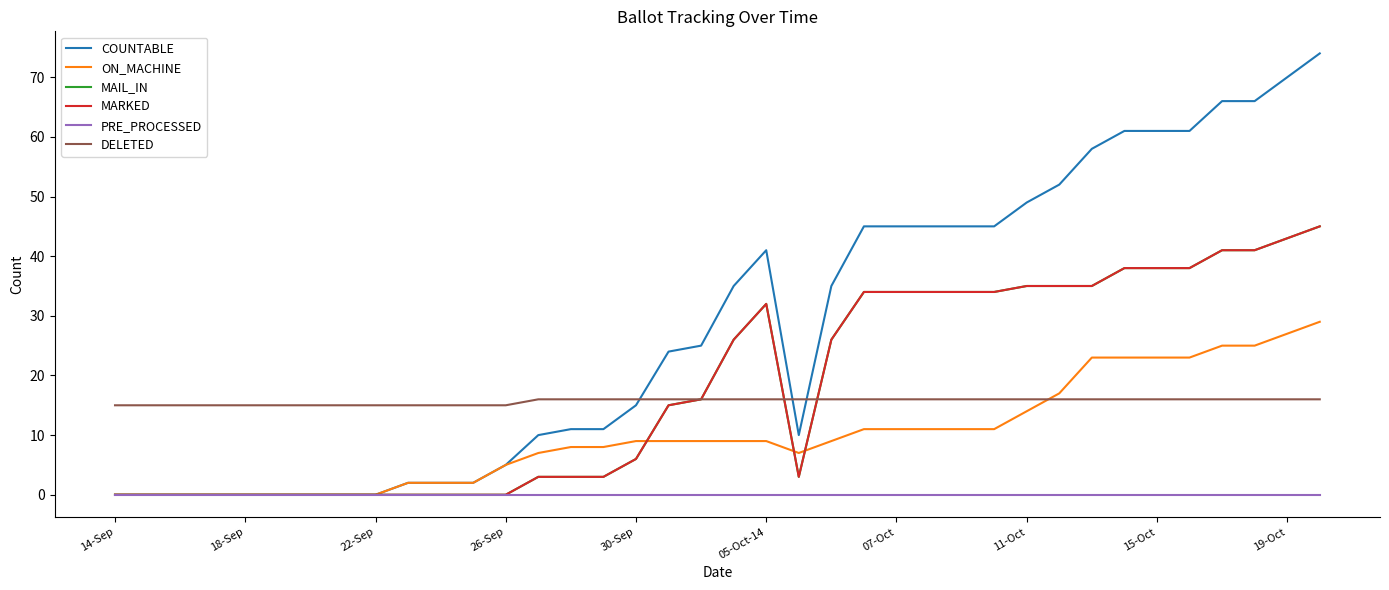

Which series has the widest spread of values?

COUNTABLE